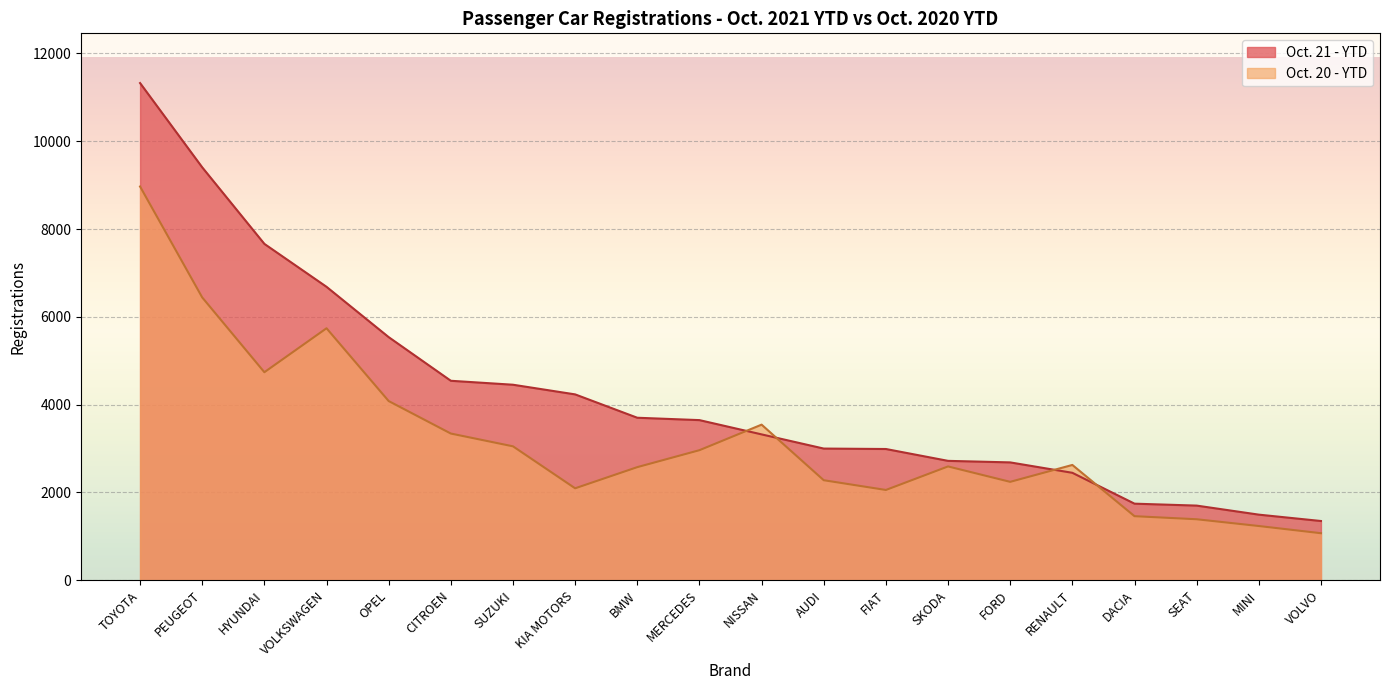

What are all the series names shown in the legend?

Oct. 21 - YTD, Oct. 20 - YTD